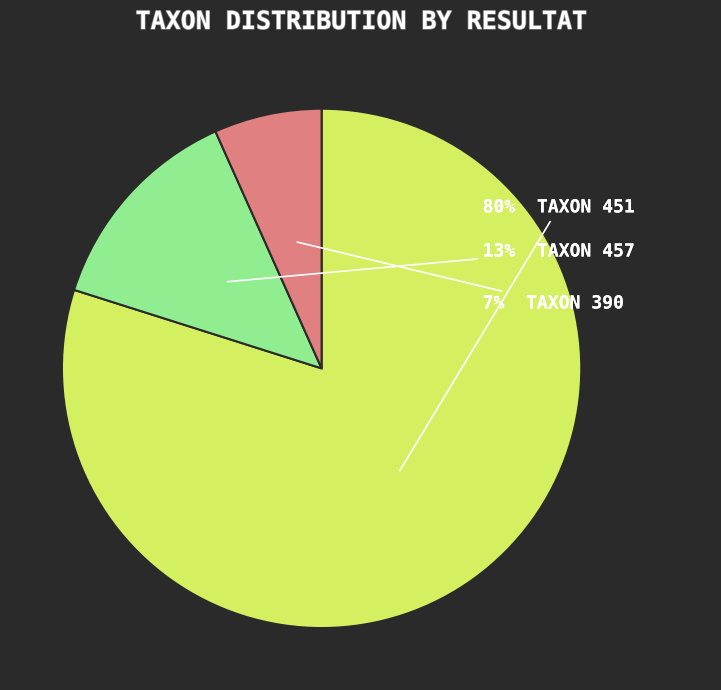

To the nearest percent, what is the average slice percentage?

33%